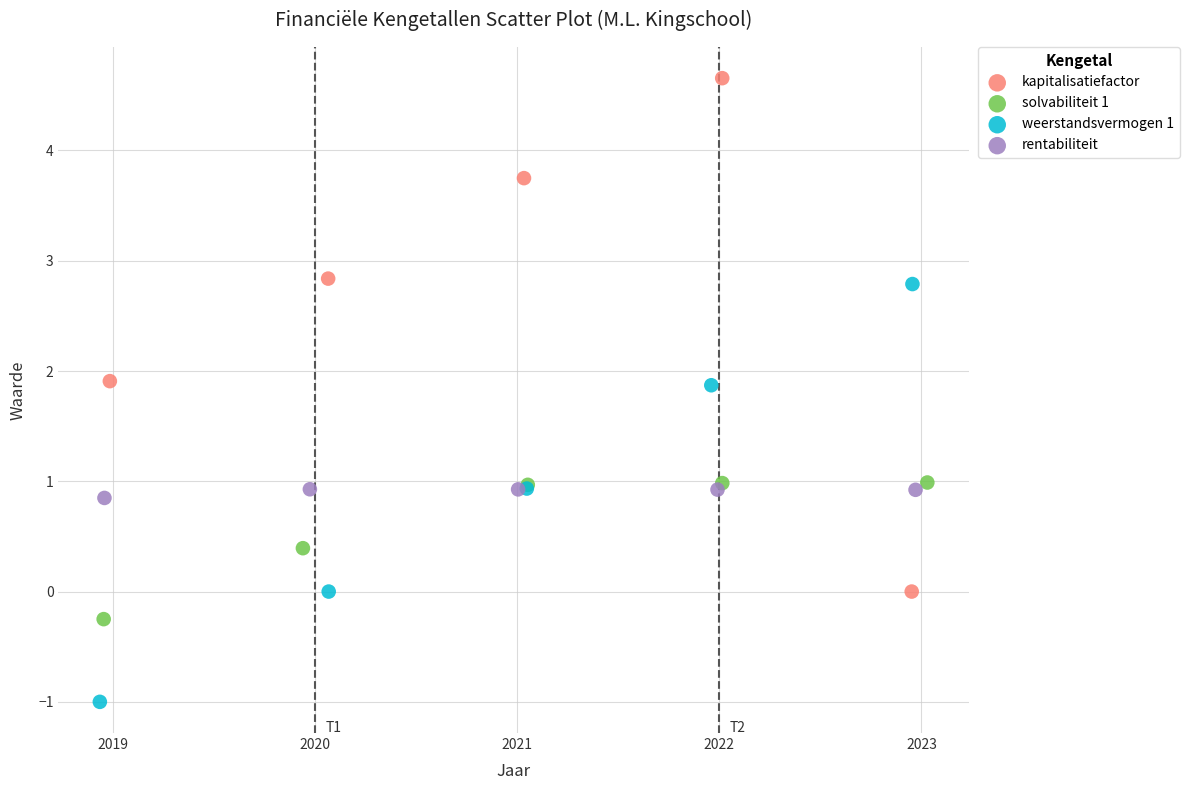

Which series reaches the minimum Y coordinate?

weerstandsvermogen 1